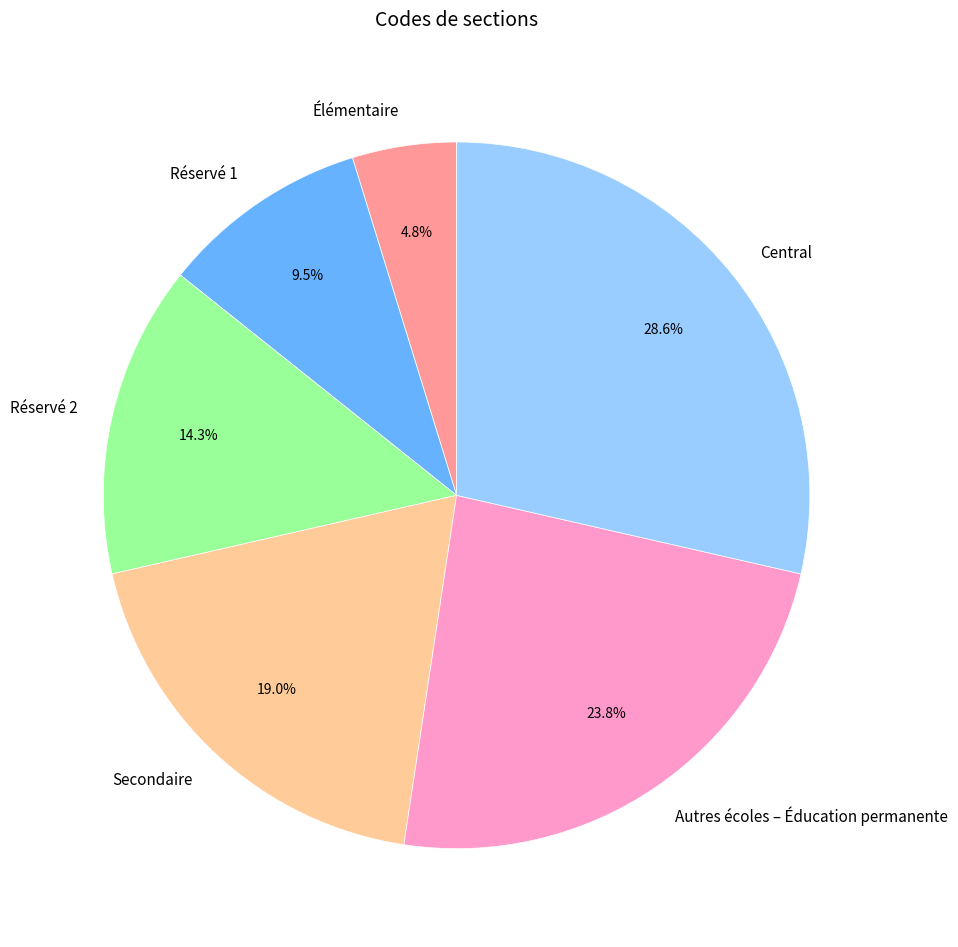

Which category has the biggest portion of the pie?

Central